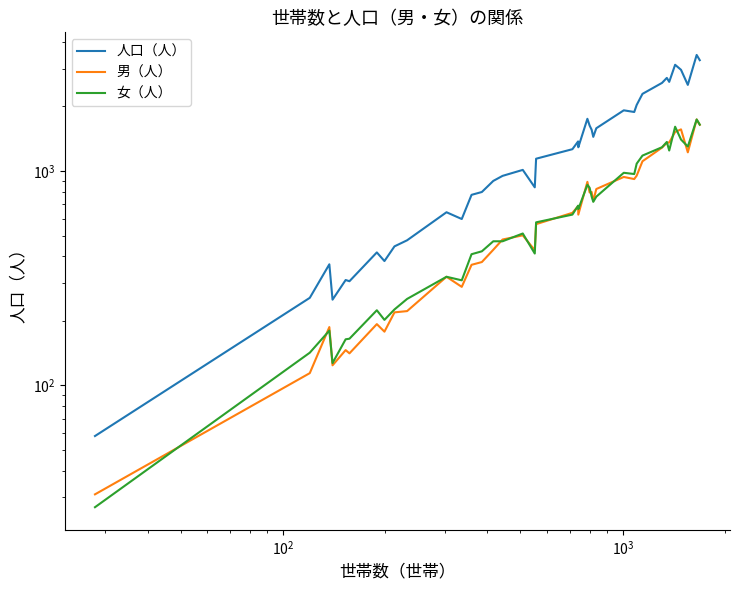

What are all the series names shown in the legend?

人口（人）, 男（人）, 女（人）